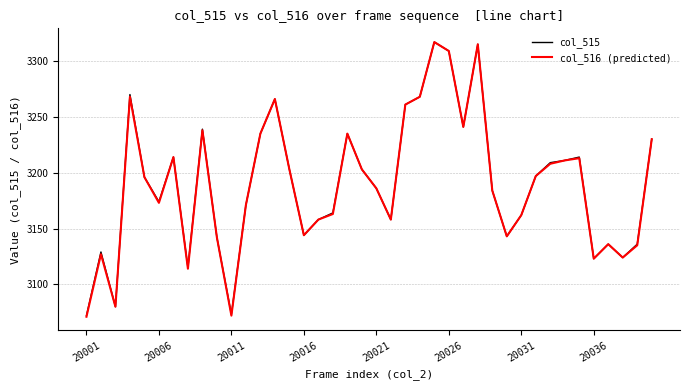

What is the maximum value for col_516 (predicted)?

3317